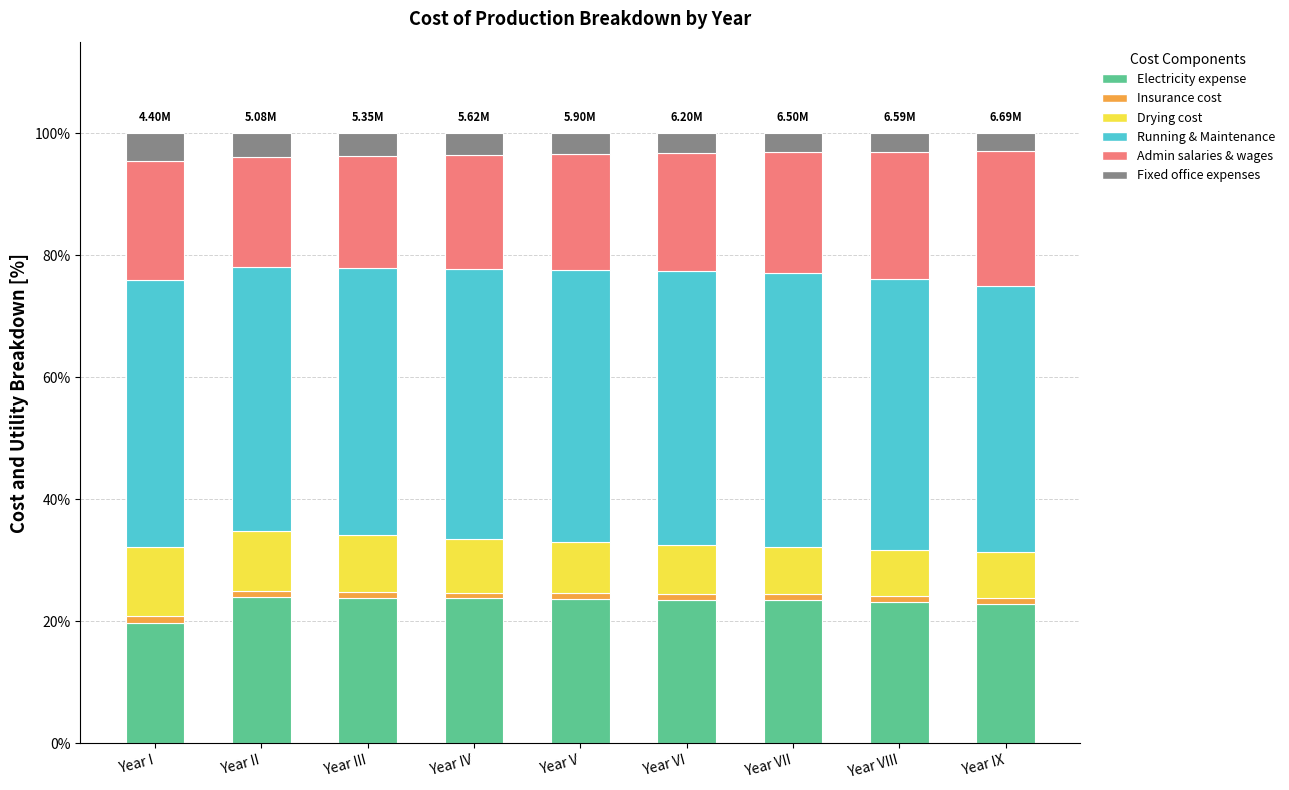

What is the total value across all series at Year VII?

100.0